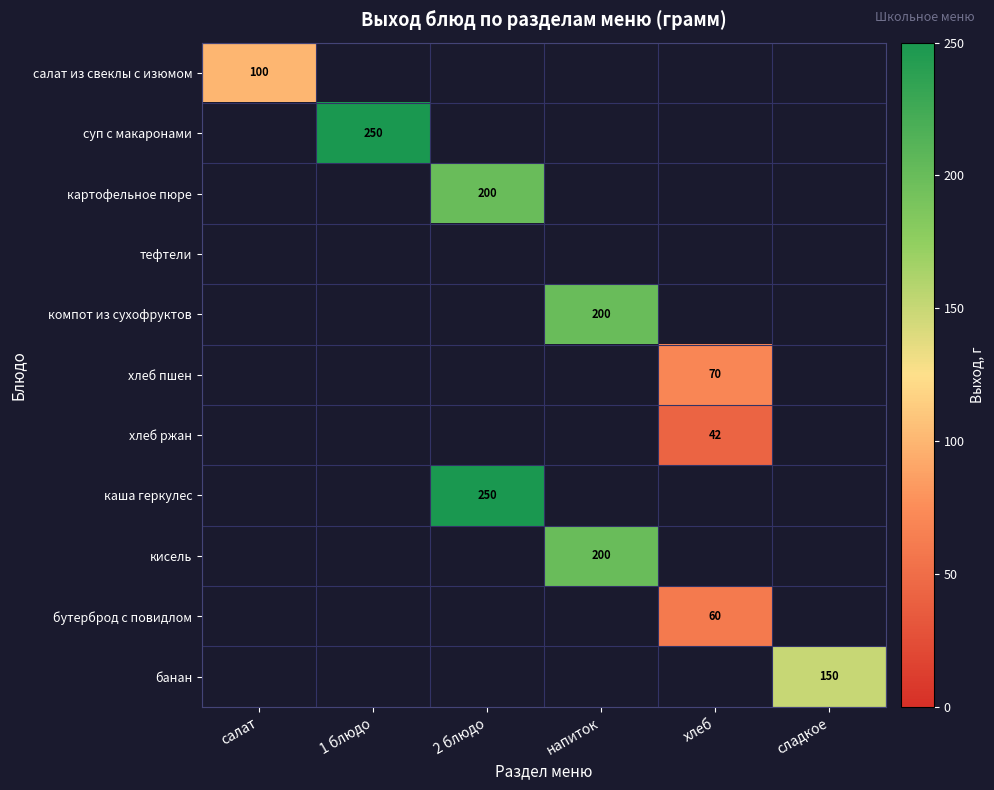

Count the number of data series in this chart.

11